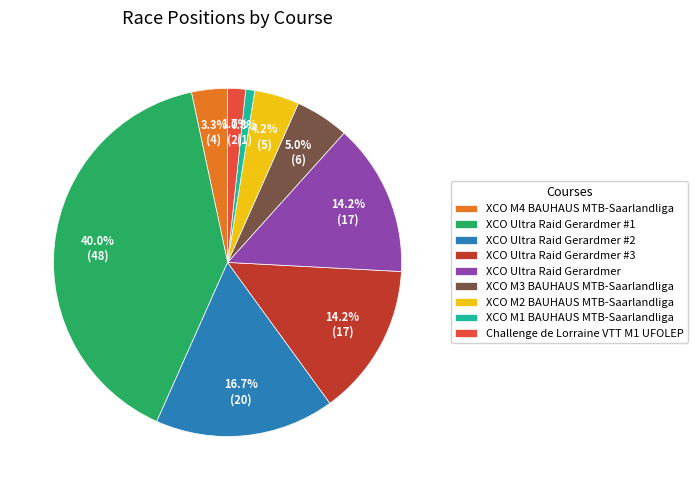

What percentage is NOT represented by XCO M2 BAUHAUS MTB-Saarlandliga?

95.8%